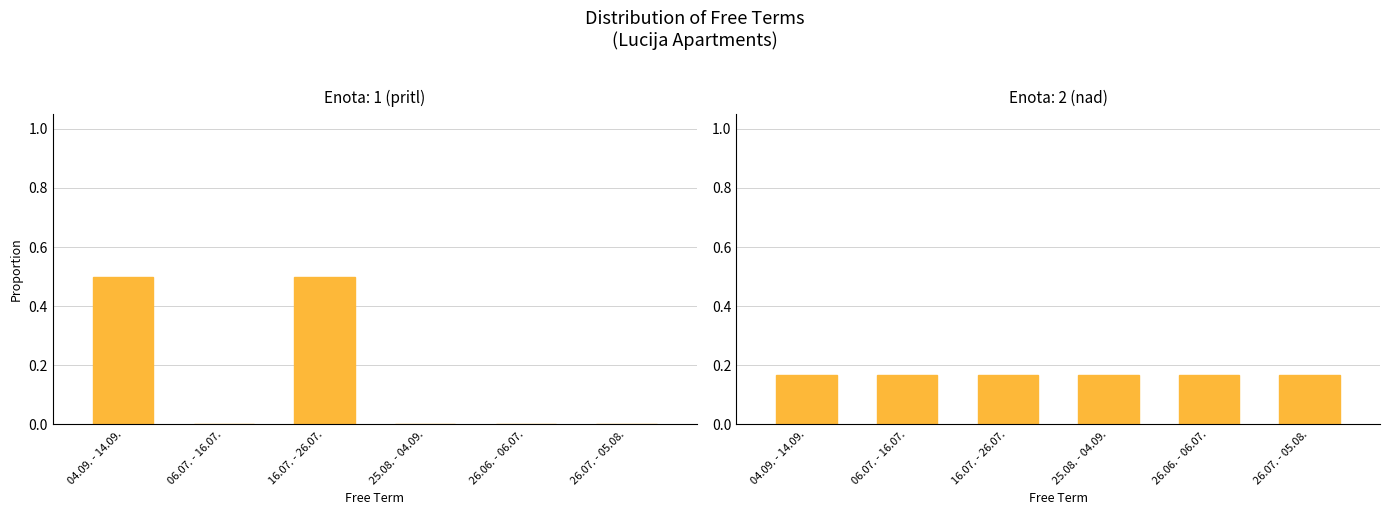

Are the bars grouped side by side (vs. stacked)?

Yes